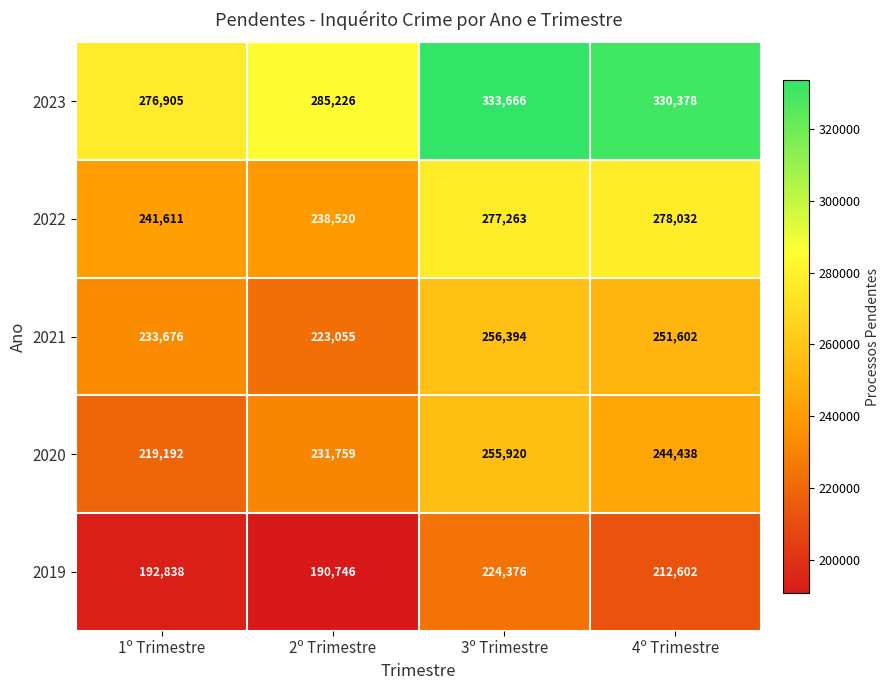

Count the number of data series in this chart.

5